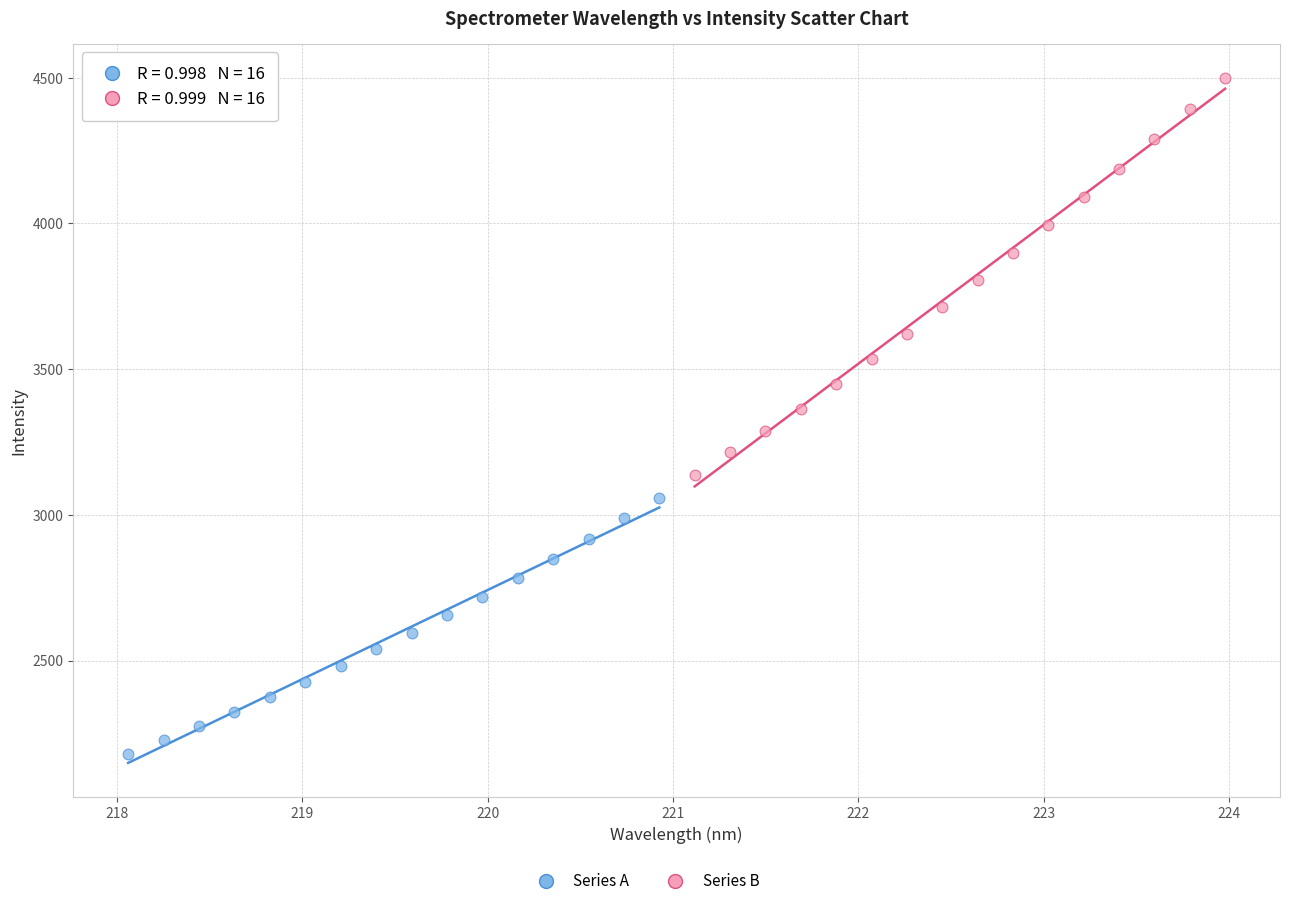

Which series has the largest Y range (max minus min)?

Series B